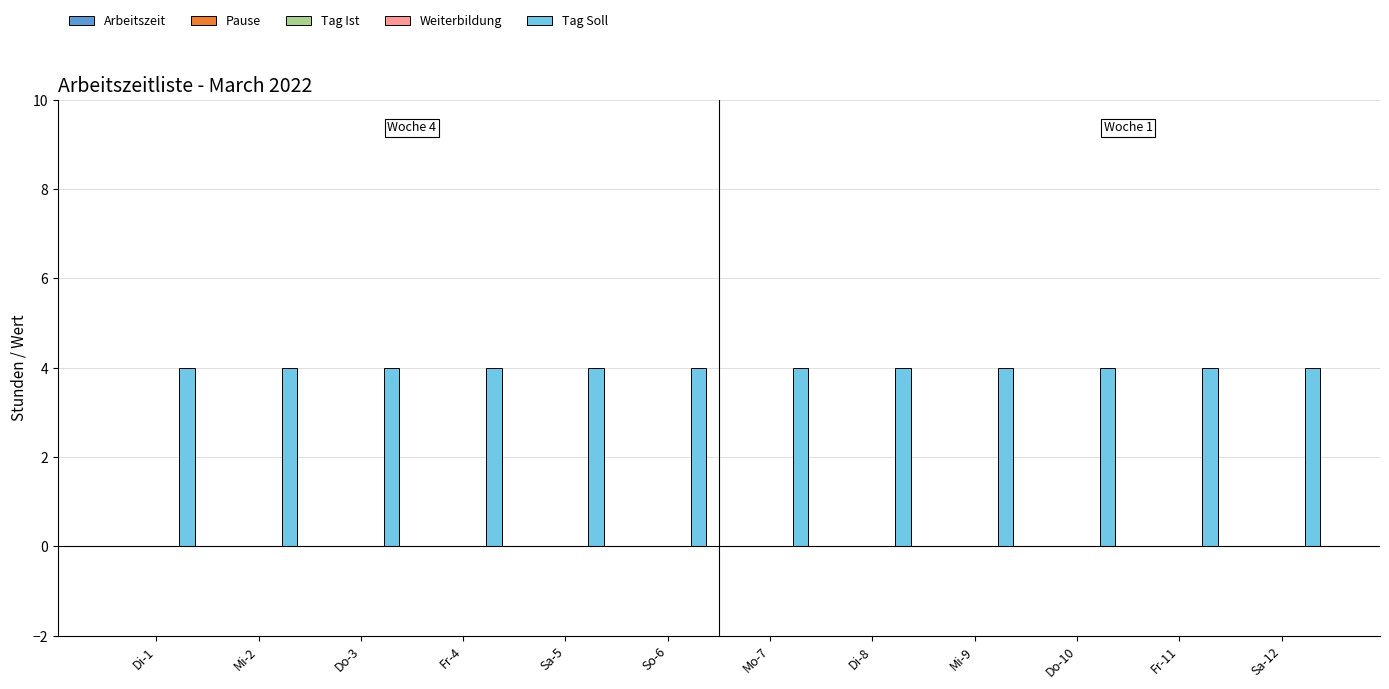

At which category is the sum across all series the highest?

Di-1